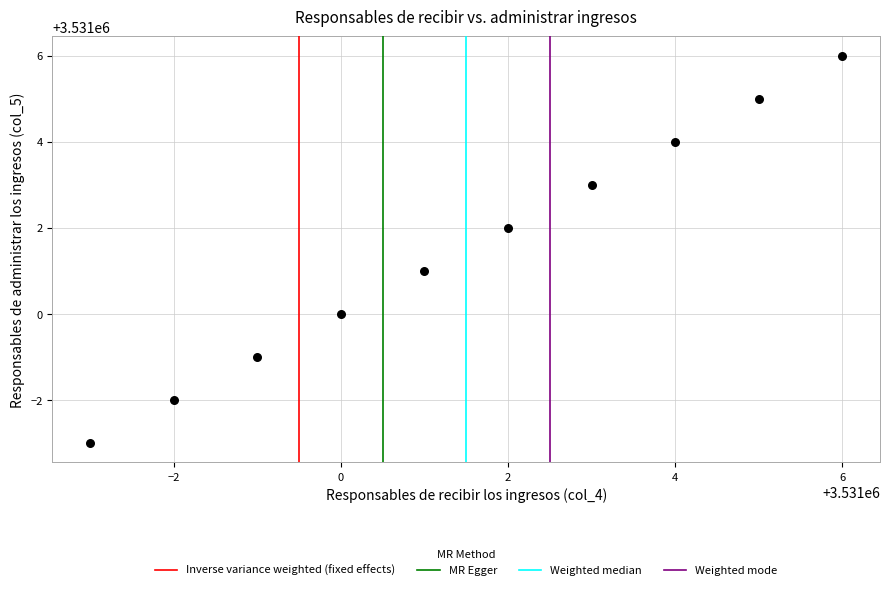

What is the range of Y values (max minus min)?

9